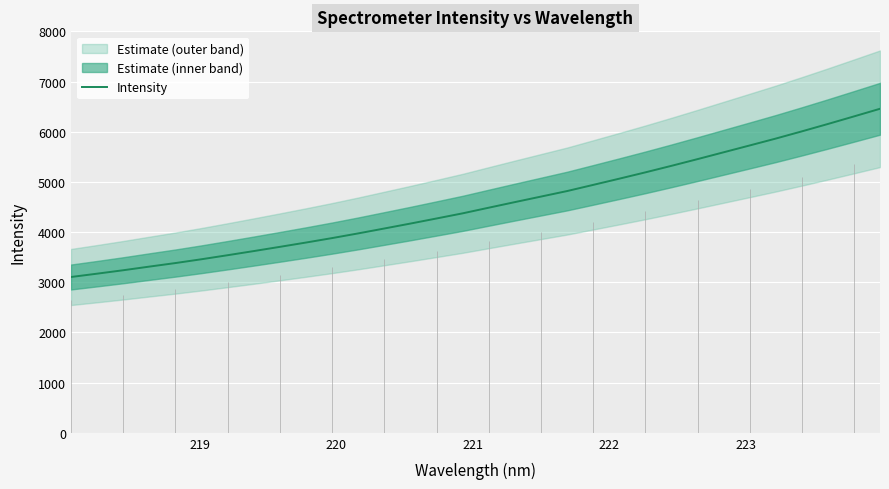

What is the difference between the second highest and second lowest values?

3134.0